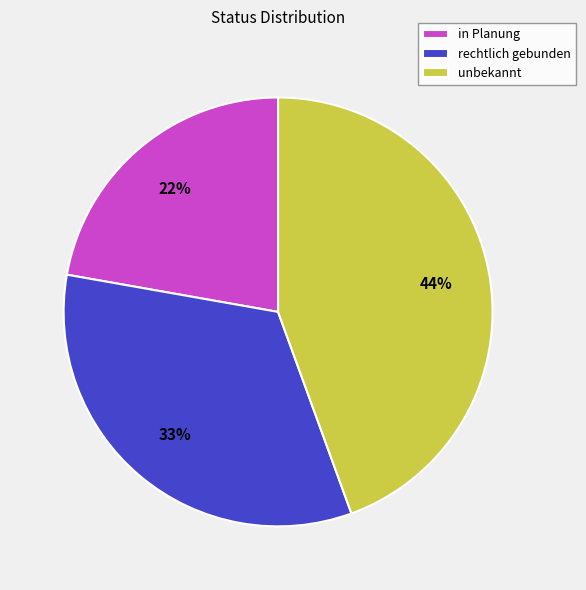

True or false: rechtlich gebunden accounts for 40% of the total.

False